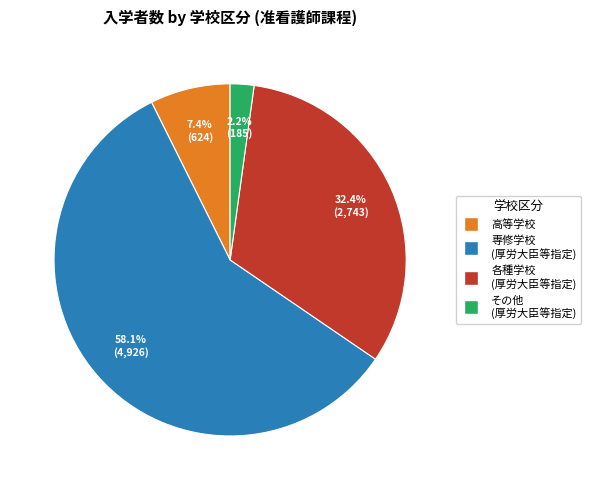

Is there any slice that represents more than half of the pie?

Yes